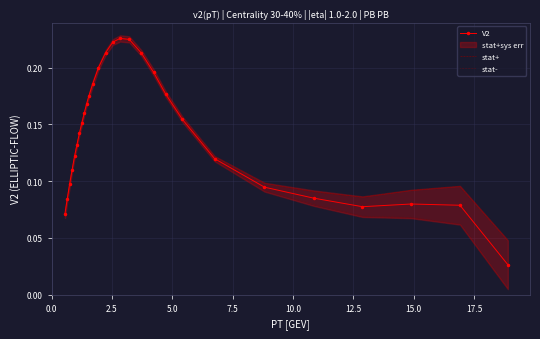

What is the maximum value shown in the chart?

0.2